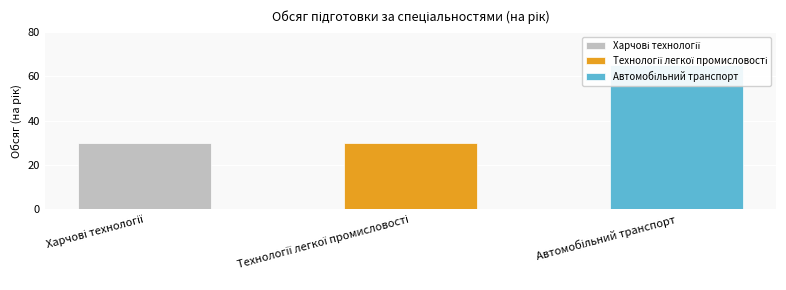

Which series has the largest total across all categories?

Автомобільний транспорт